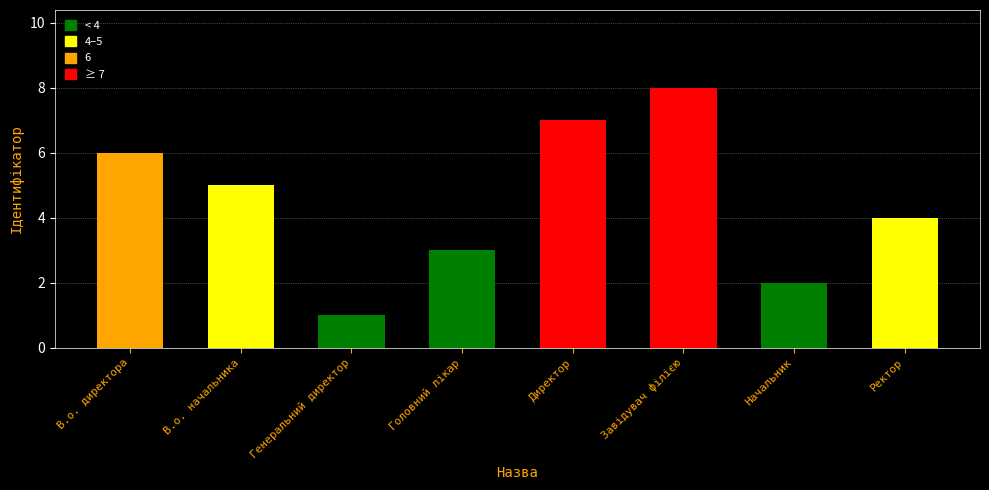

Where does the data first go above 5?

В.о. директора